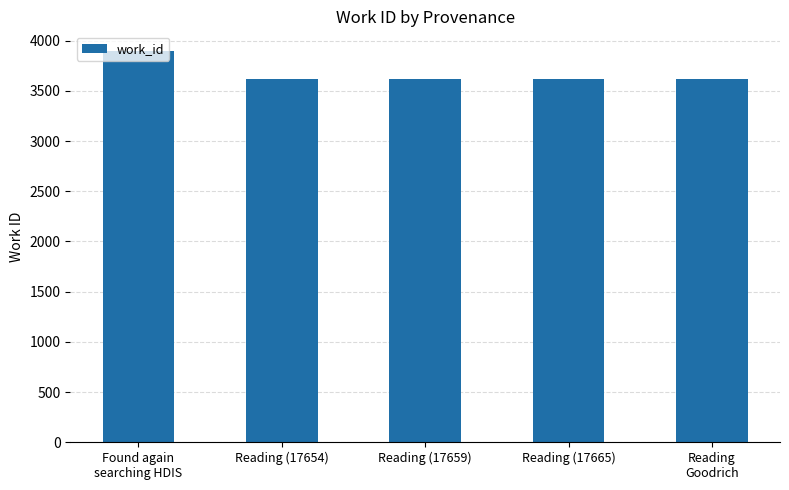

What is the change in value from Found again
searching HDIS to Reading
Goodrich?

-281